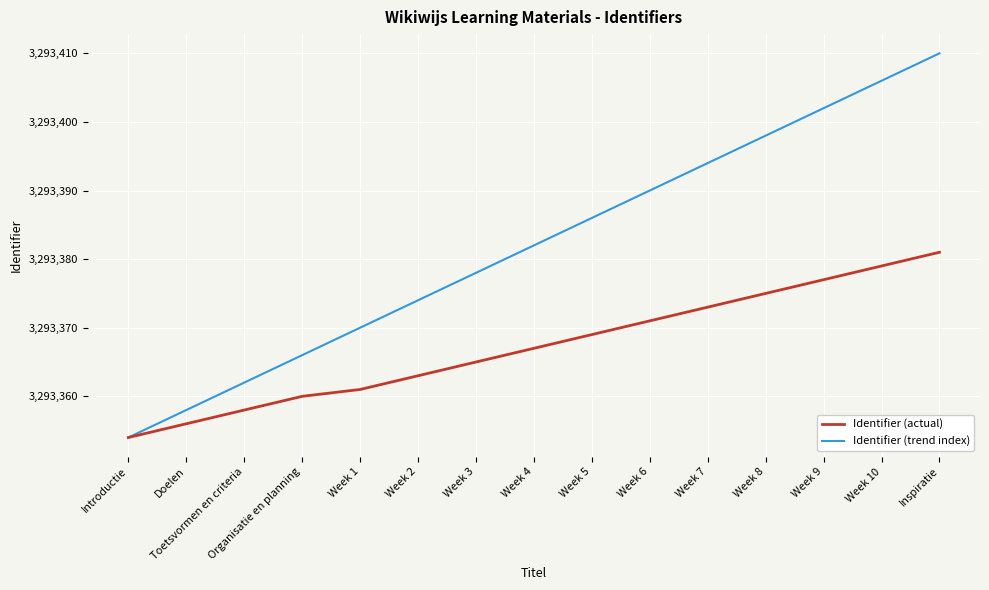

What is the difference between the highest and lowest values at Week 7?

21